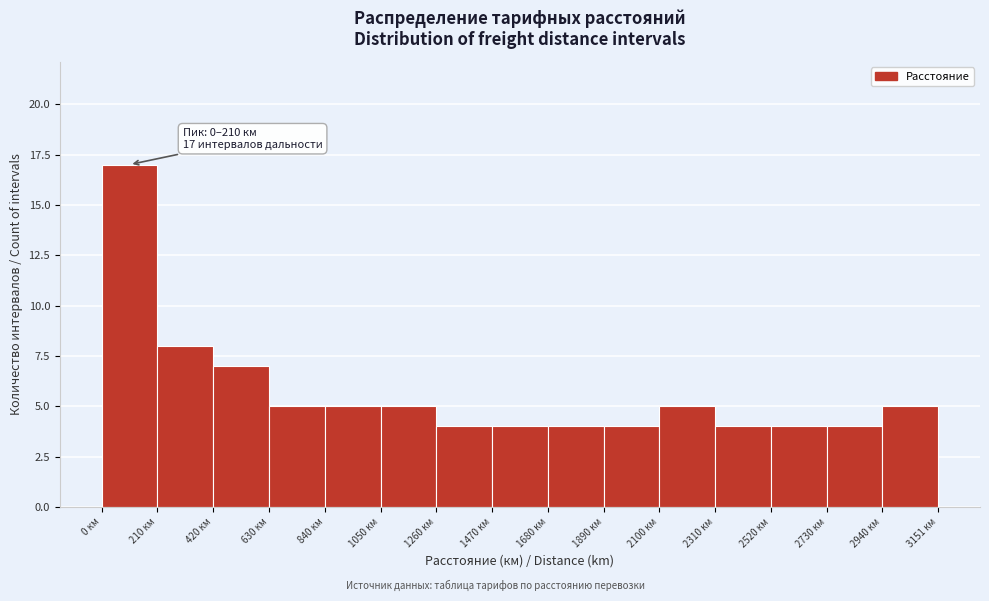

Which range on the x-axis has the tallest bar?

0 to 200